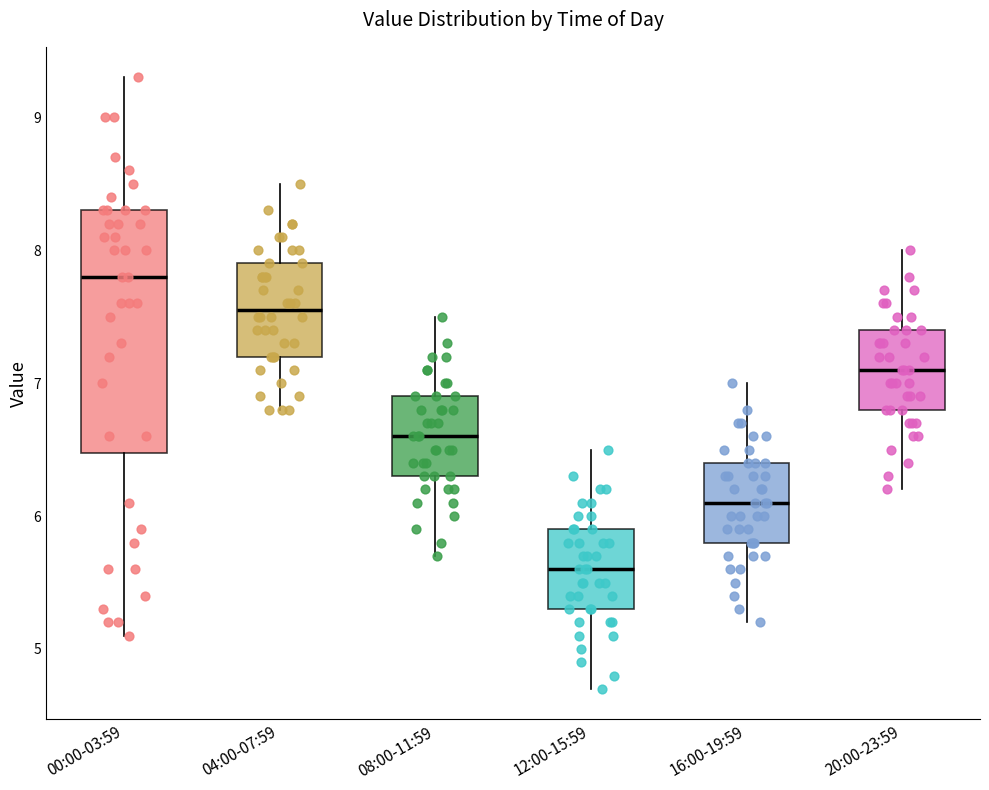

Reading left to right, transcribe this box plot: for each box, give where its median line is, the range the box spans, and where its two whiskers end, as read against the y-axis. The values are not printed on the chart, so give them approximately, as read against the axis.

00:00-03:59: median 7.8, box 6.5 to 8.3, whiskers 5.1 to 9.3
04:00-07:59: median 7.6, box 7.2 to 7.9, whiskers 6.8 to 8.5
08:00-11:59: median 6.6, box 6.3 to 6.9, whiskers 5.7 to 7.5
12:00-15:59: median 5.6, box 5.3 to 5.9, whiskers 4.7 to 6.5
16:00-19:59: median 6.1, box 5.8 to 6.4, whiskers 5.2 to 7.0
20:00-23:59: median 7.1, box 6.8 to 7.4, whiskers 6.2 to 8.0